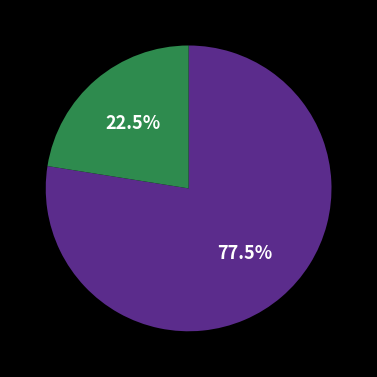

Does any single category account for the majority?

Yes